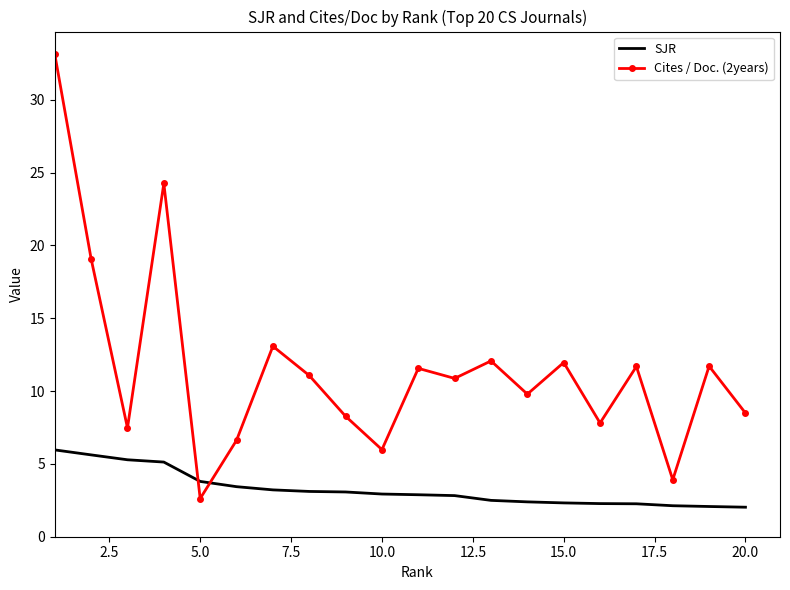

Rank the series by their average value, from highest to lowest.

Cites / Doc. (2years), SJR